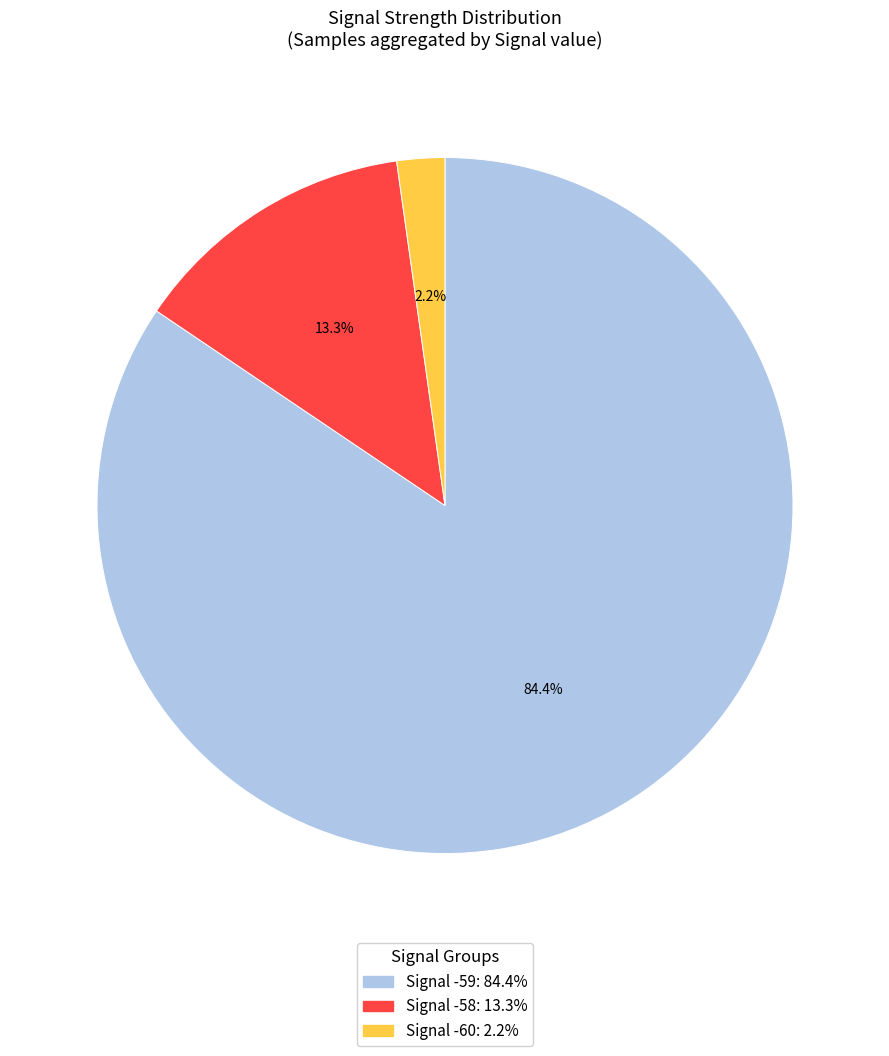

Is there a majority slice in this chart?

Yes